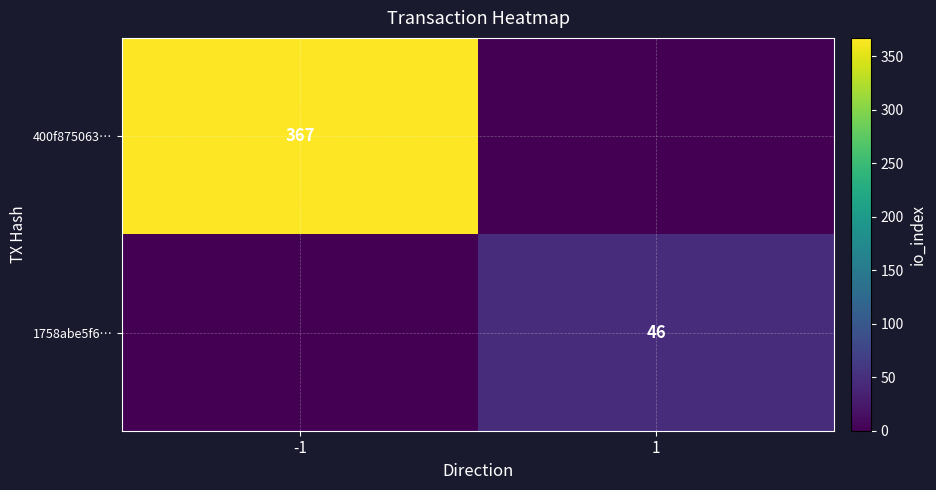

What is the greatest value displayed?

367